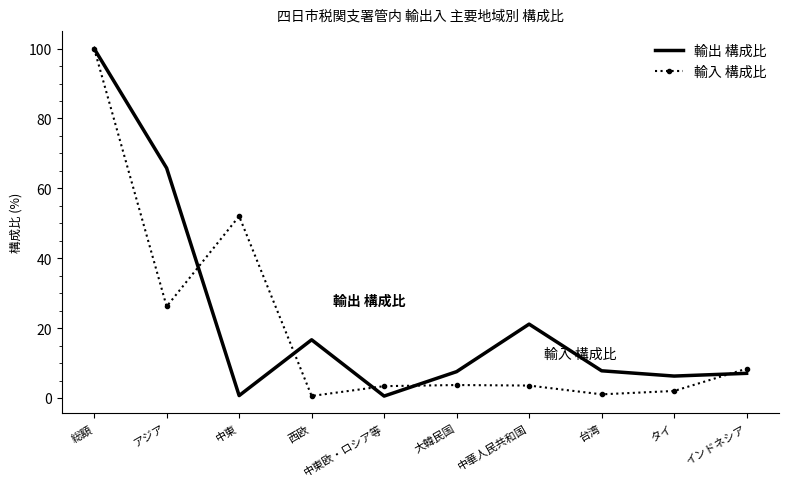

Which category has the highest value across all series?

総額